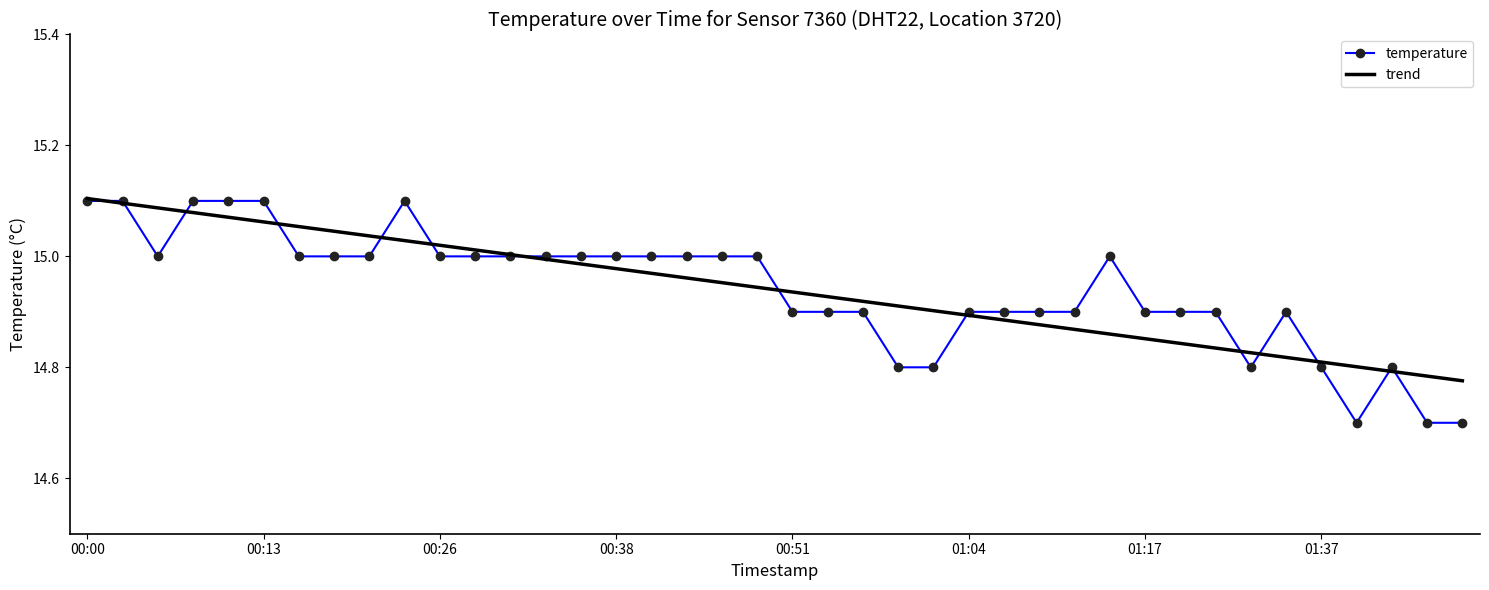

Which series has the widest spread of values?

temperature